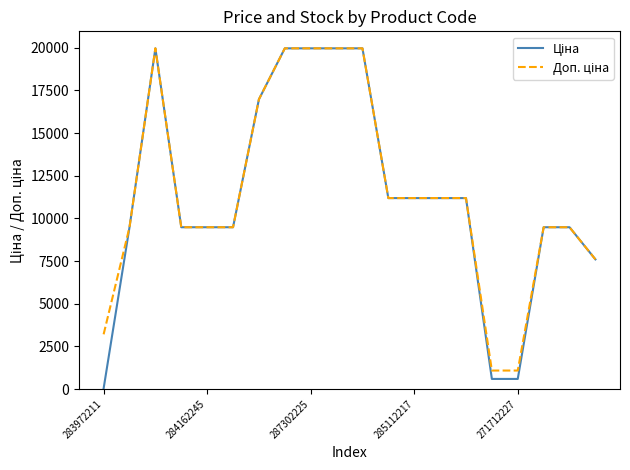

True or false: Ціна and Доп. ціна cross at least once.

False